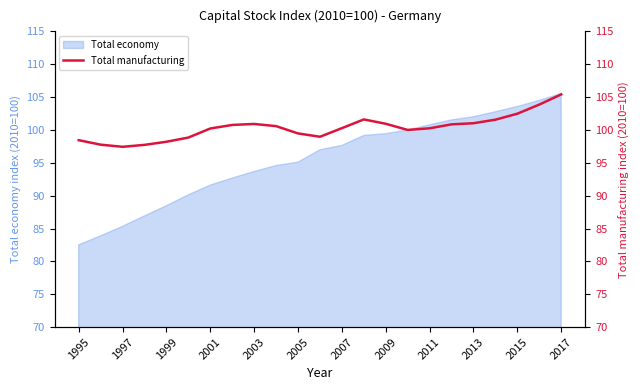

True or false: Total economy has a value of 172.1 at 2015.

False